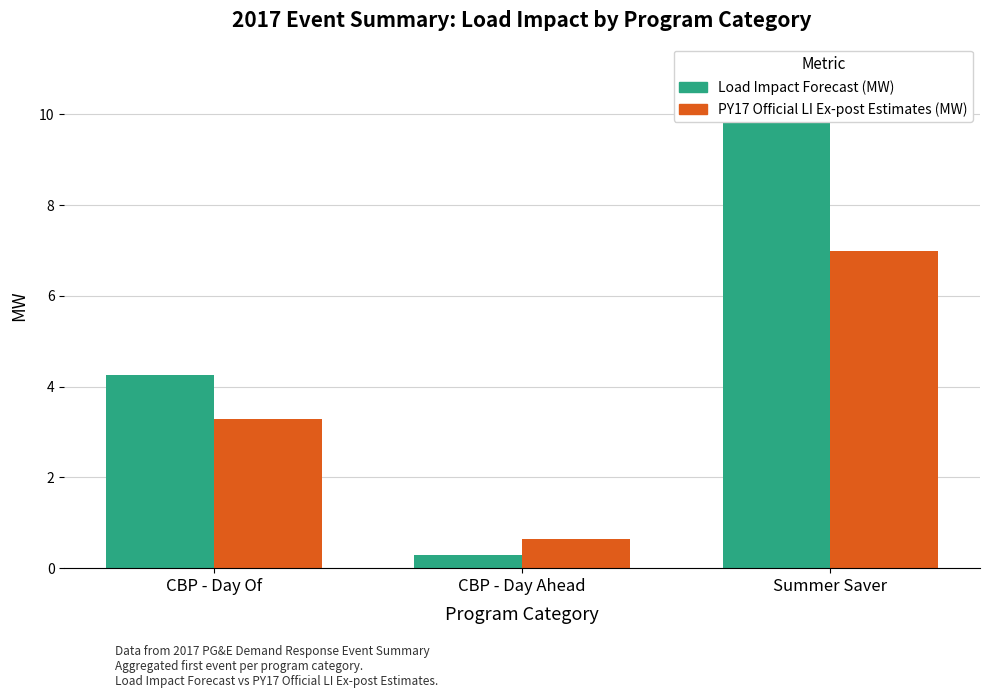

What is the sum of the PY17 Official LI Ex-post Estimates (MW) values at CBP - Day Ahead and Summer Saver?

7.6